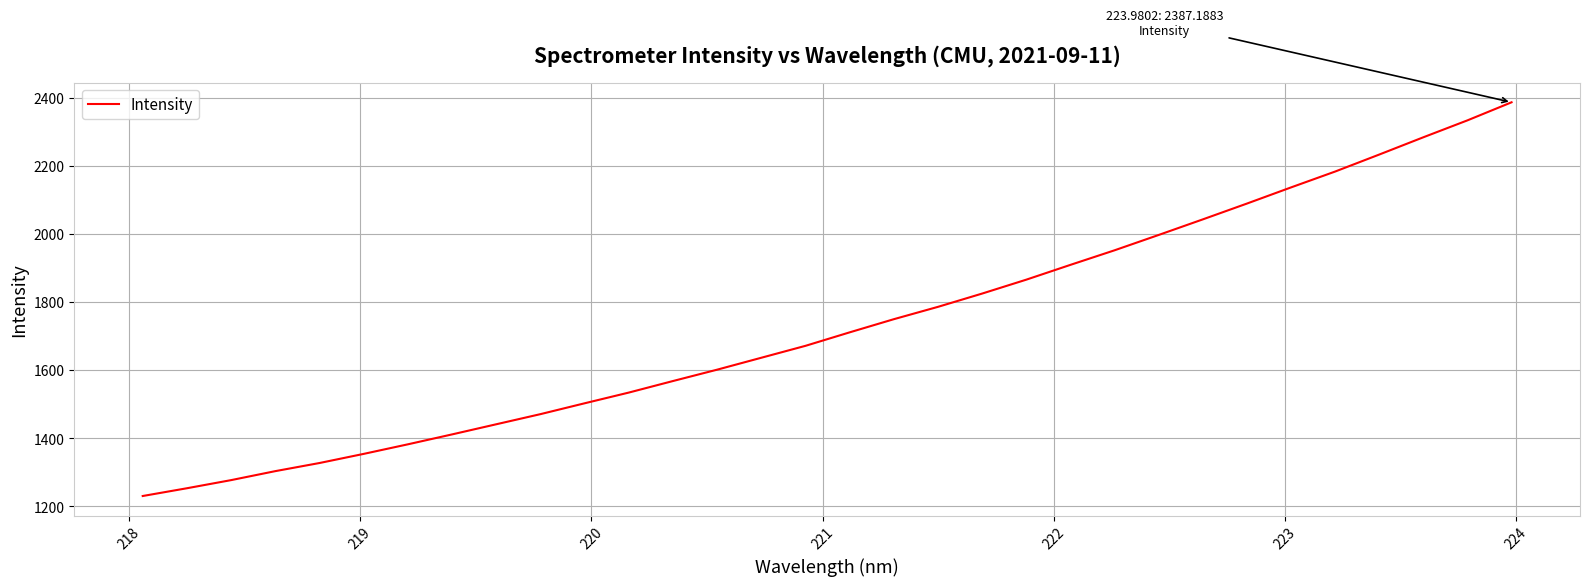

What is the maximum value shown in the chart?

2387.2